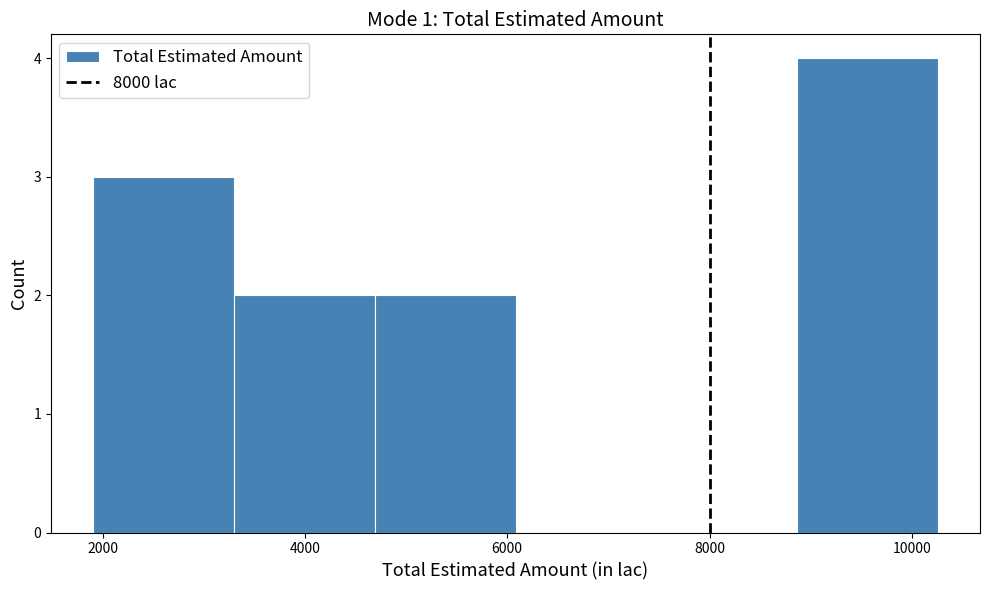

Reading left to right, list every bar in this chart as the range it spans on the x-axis followed by its height. Neither the bar edges nor the heights are printed on the chart, so give them approximately, as read against the axes.

2000 to 3200: 3
3200 to 4600: 2
4600 to 6000: 2
6000 to 7400: 0
7400 to 8800: 0
8800 to 10200: 4